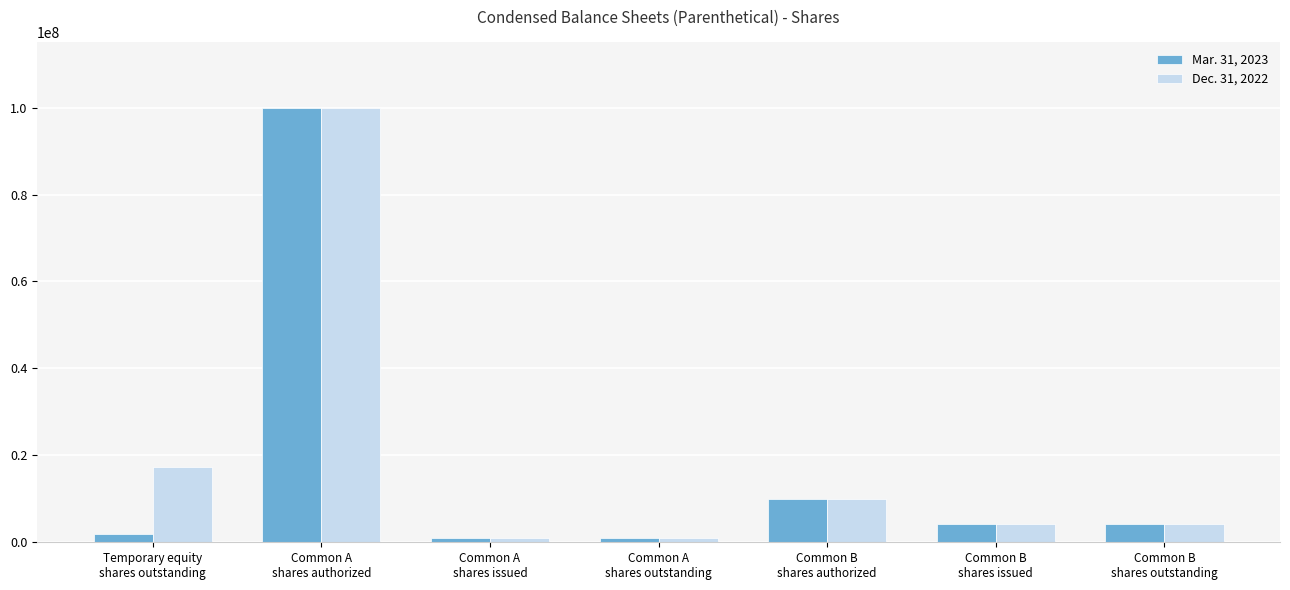

How many data points in Mar. 31, 2023 are less than 4312500?

3